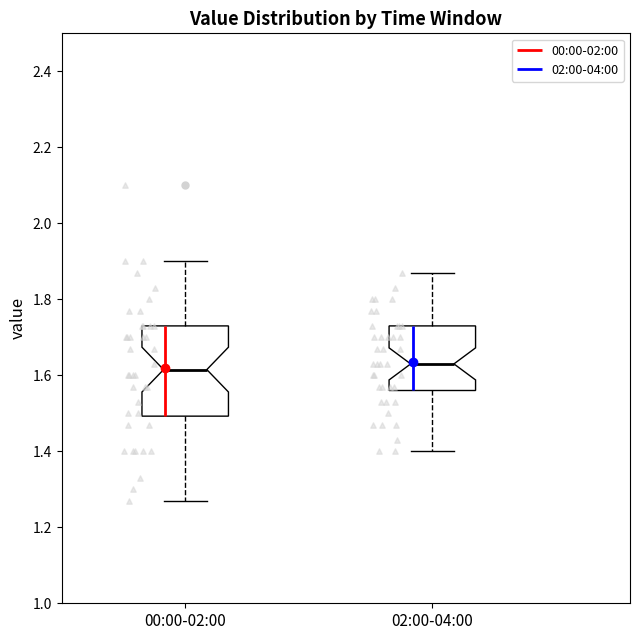

Where does the lower whisker of the box for 02:00-04:00 end on the y-axis? The values are not printed on the chart, so give them approximately, as read against the axis.

1.40